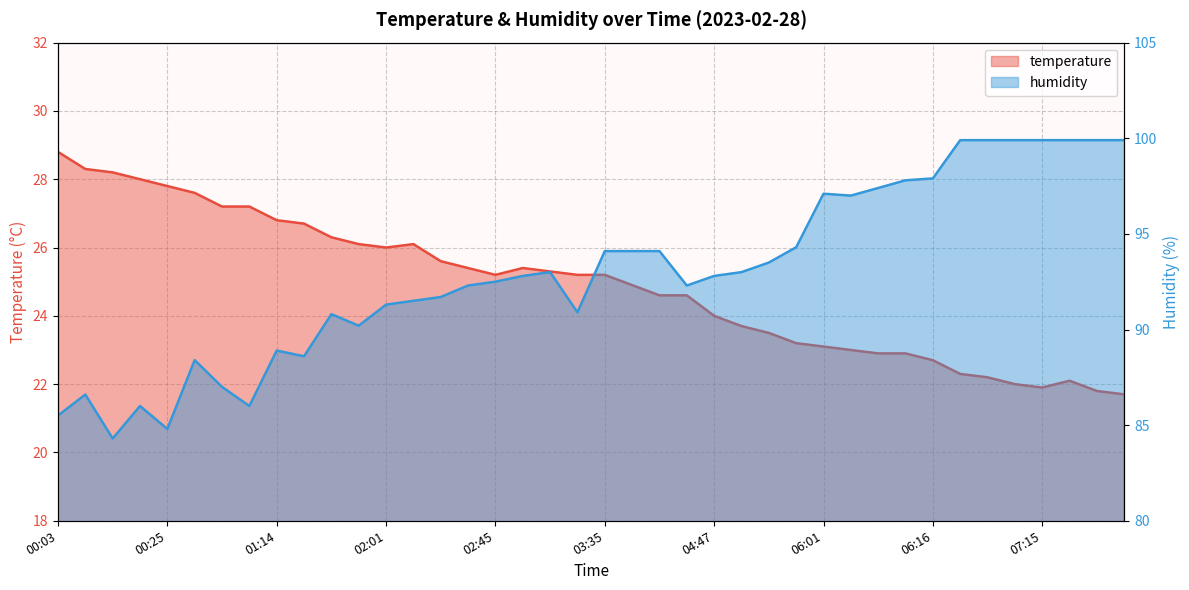

What is the total value across all series at 00:12?

114.9